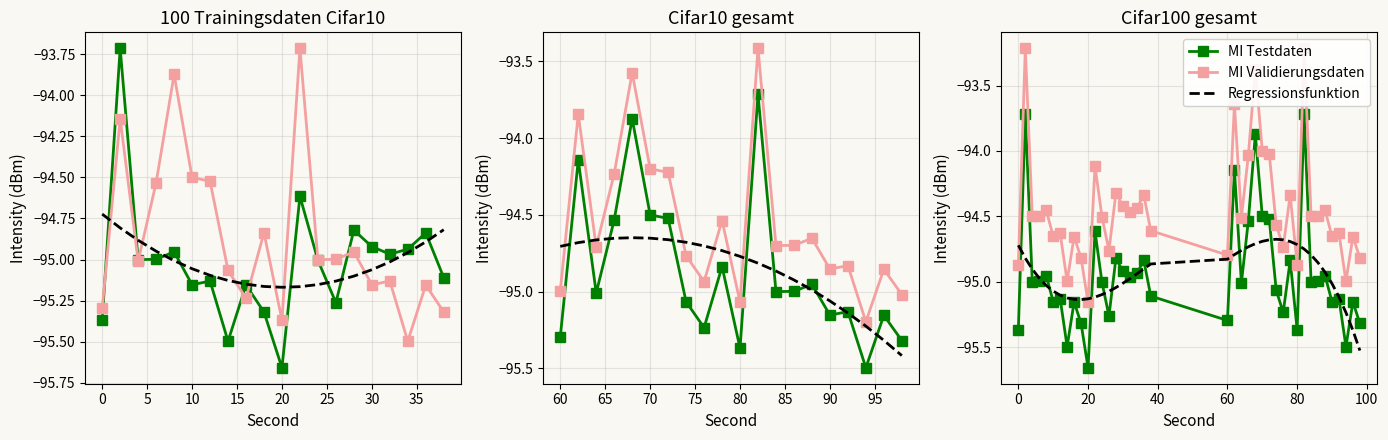

What is the maximum value shown in the chart?

-93.2